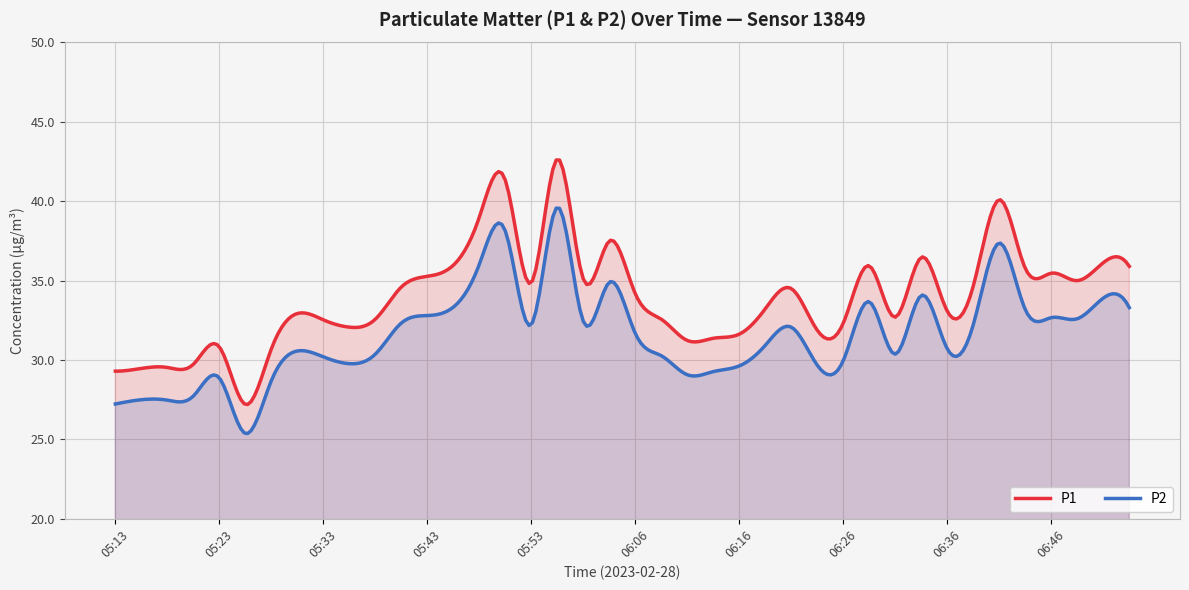

How many data points does each series have?

40